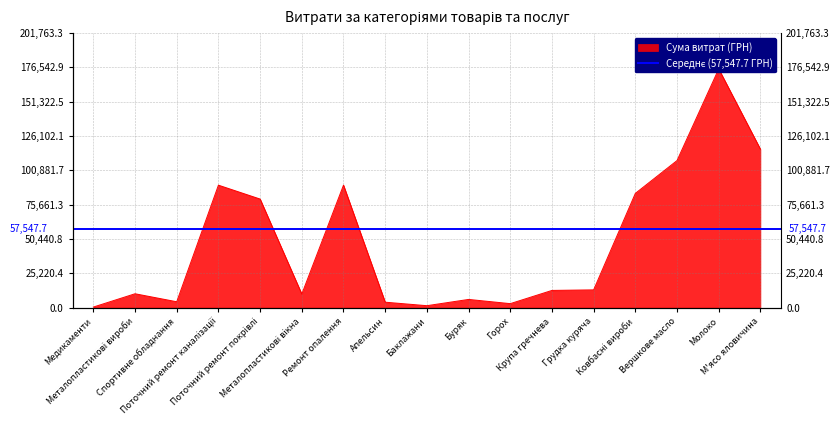

Which category has the highest value across all series?

Молоко